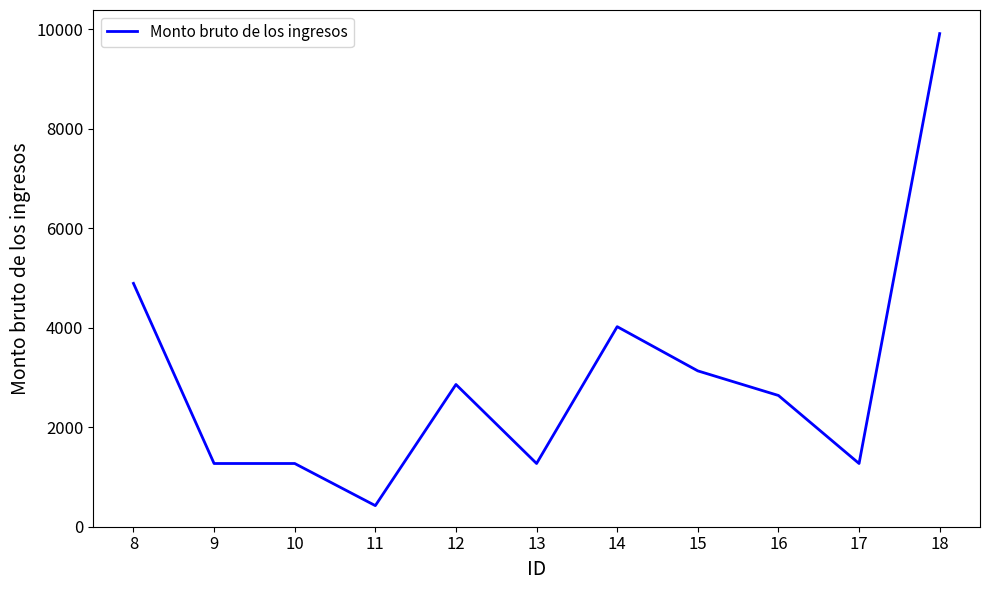

What is the change in value from 12 to 14?

+1162.0